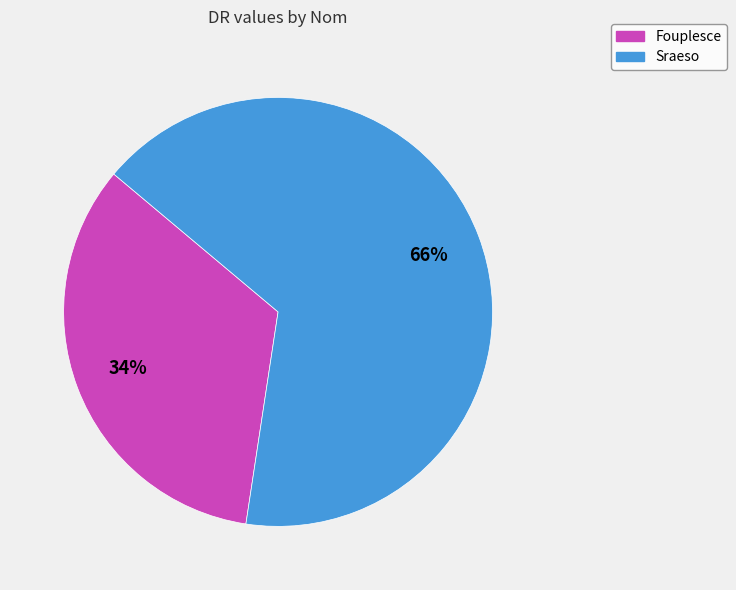

How many slices are in this pie chart?

2